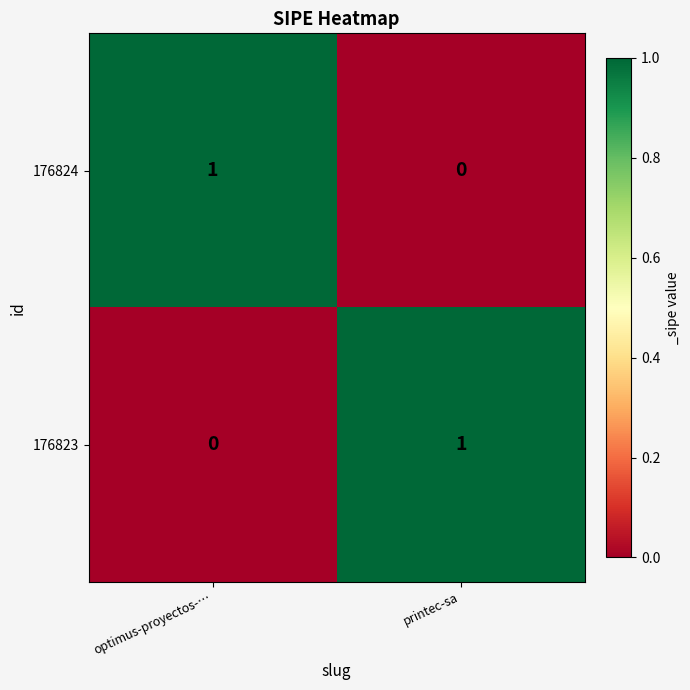

Is it true that 176824 equals 0 at printec-sa?

True